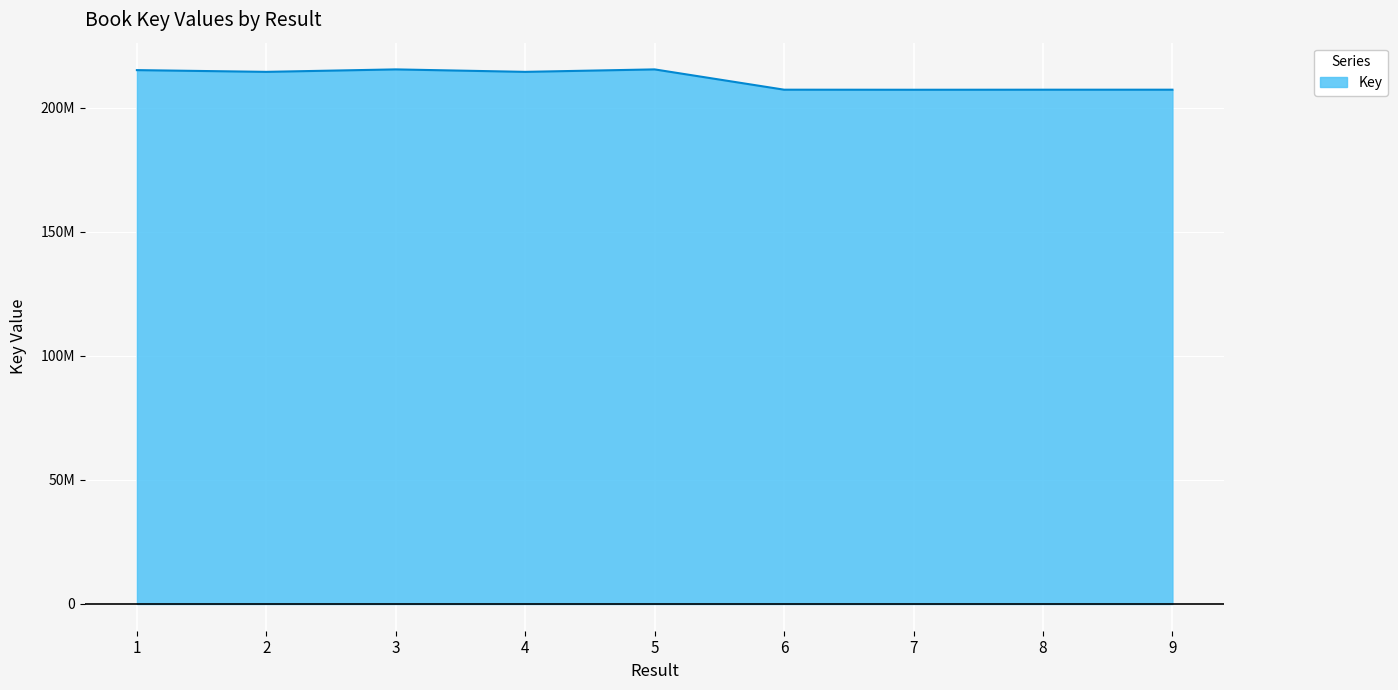

The value at 3 is 215475590. True or false?

True